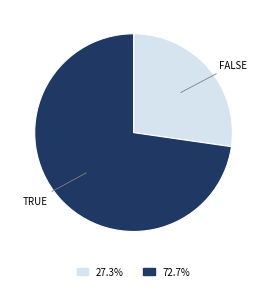

Is there a majority slice in this chart?

Yes